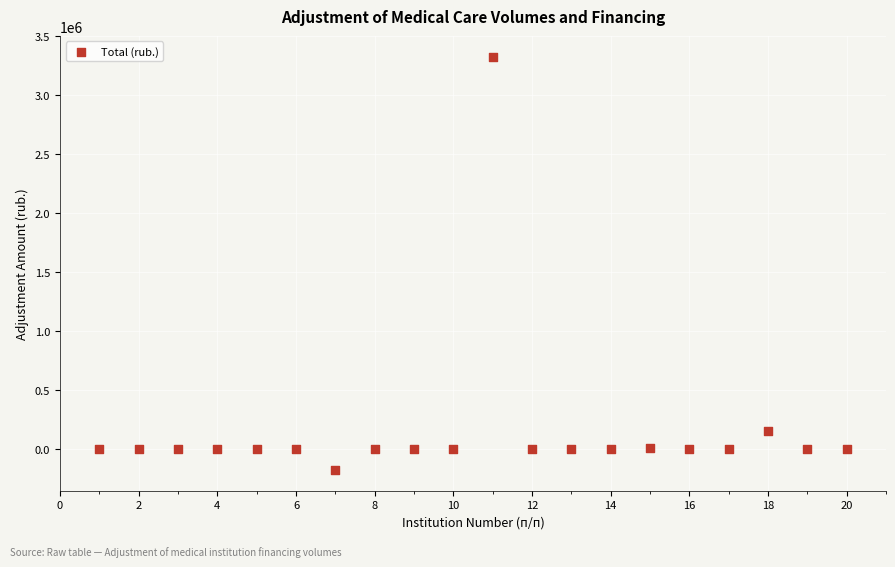

What Y value in the scatter plot is closest to 1572963?

152460.0